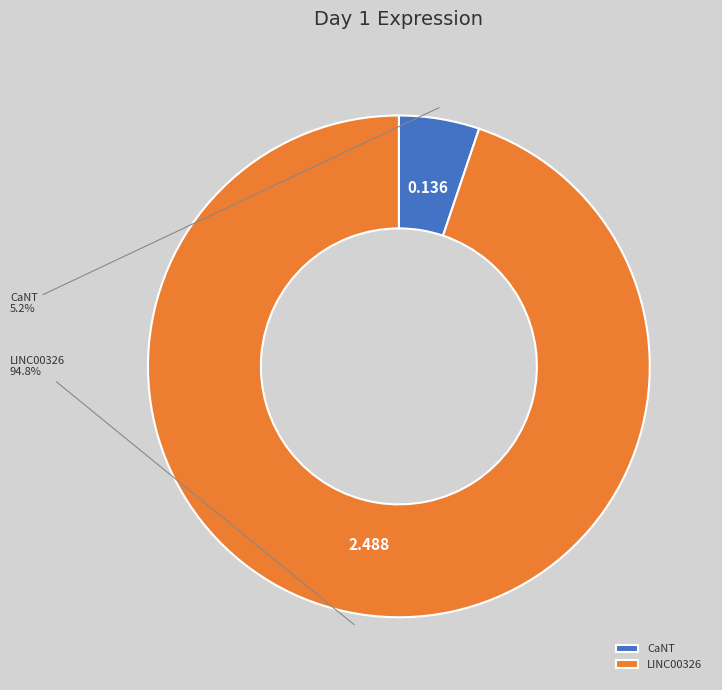

To the nearest percent, what is the combined percentage of CaNT and LINC00326?

100%